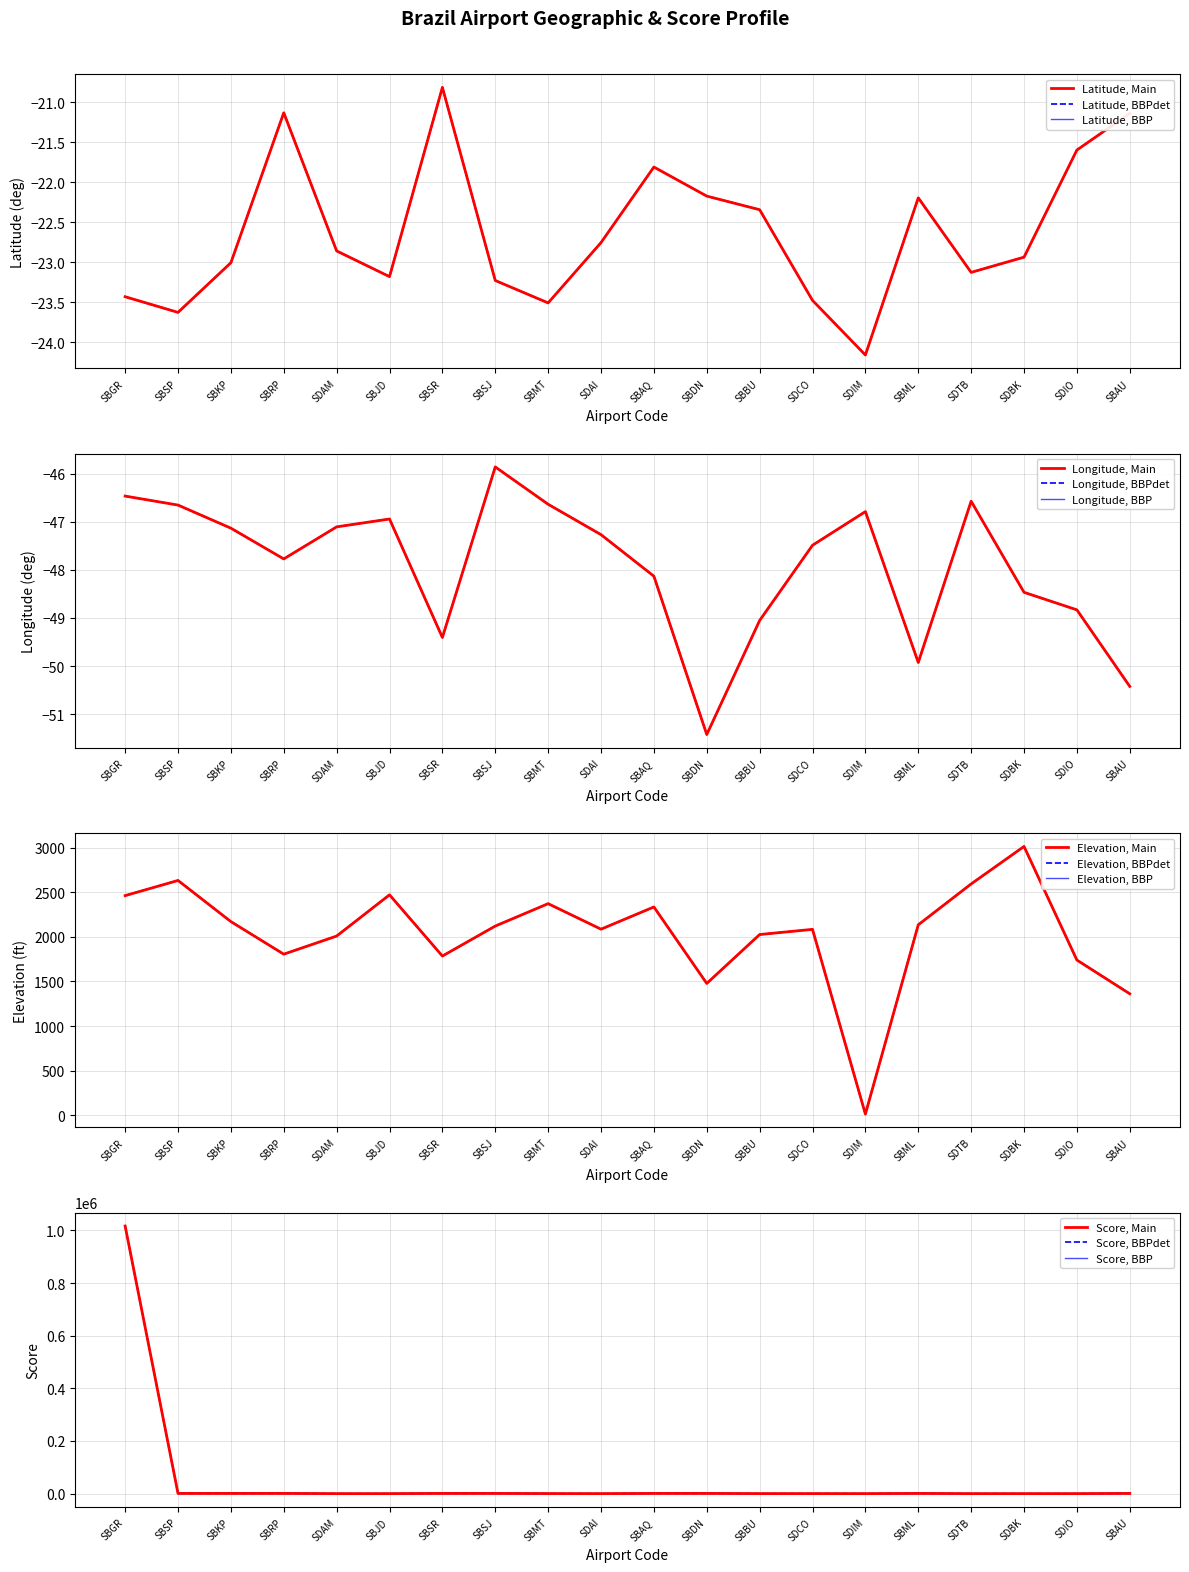

What is the label of the 19th point from the right?

SBSP